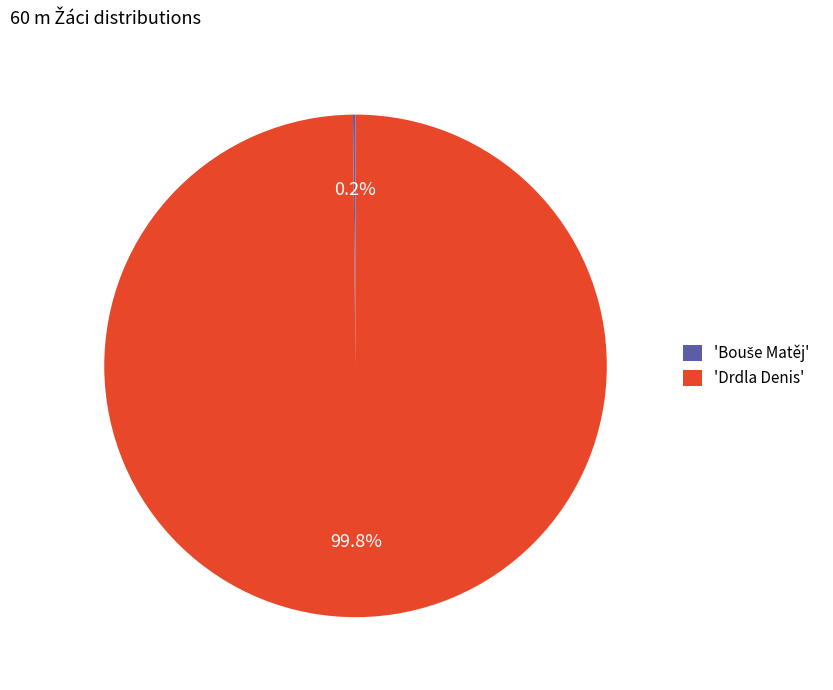

Which slice is the largest?

'Drdla Denis'